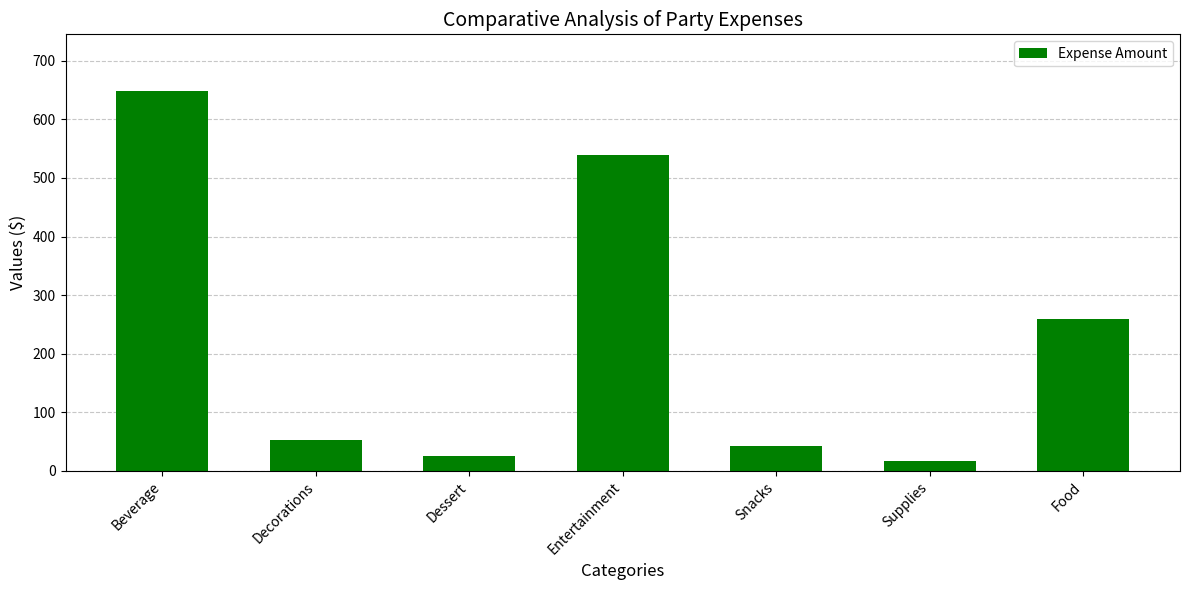

Is it true that the value at Snacks is 43.2?

True